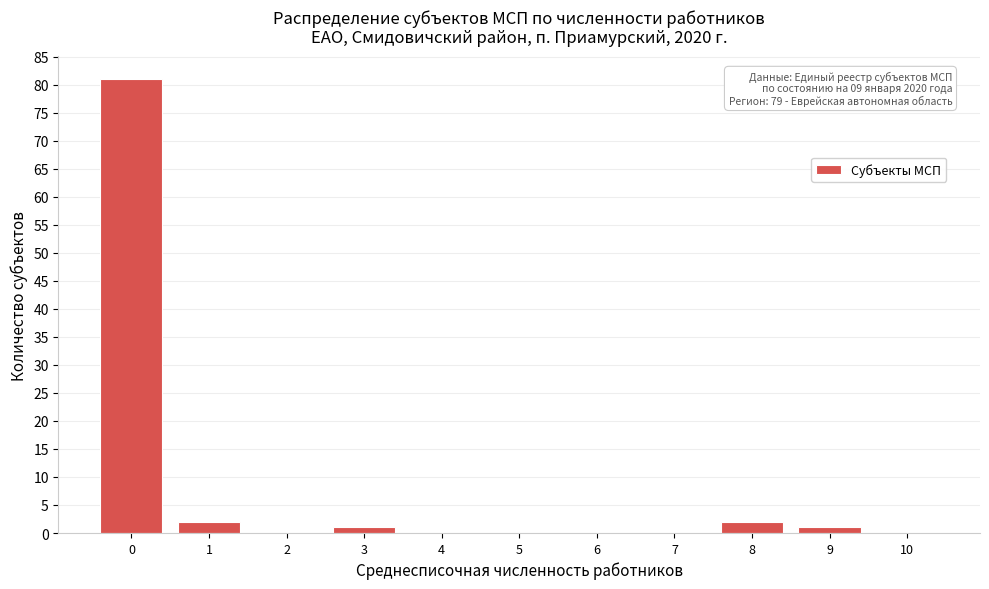

Reading left to right, what are all the values shown in this chart?

0=81	1=2	2=0	3=1	4=0	5=0	6=0	7=0	8=2	9=1	10=0